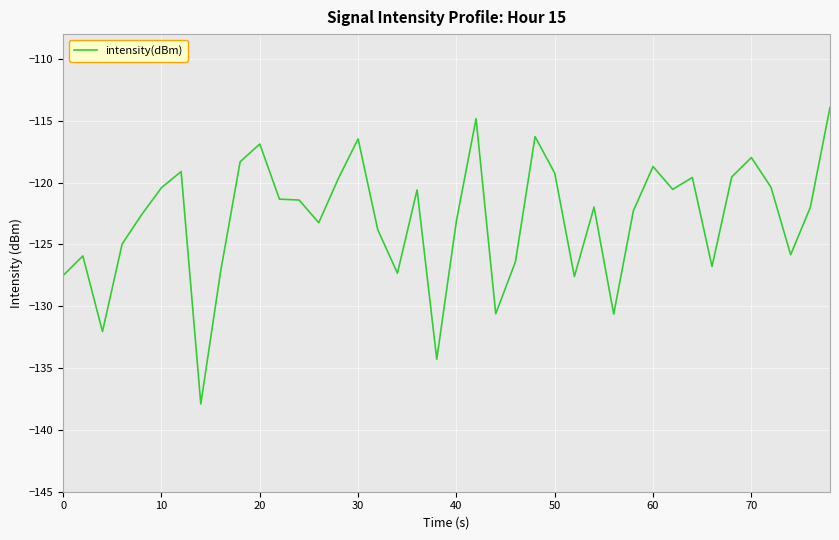

What is the greatest value displayed?

-113.9